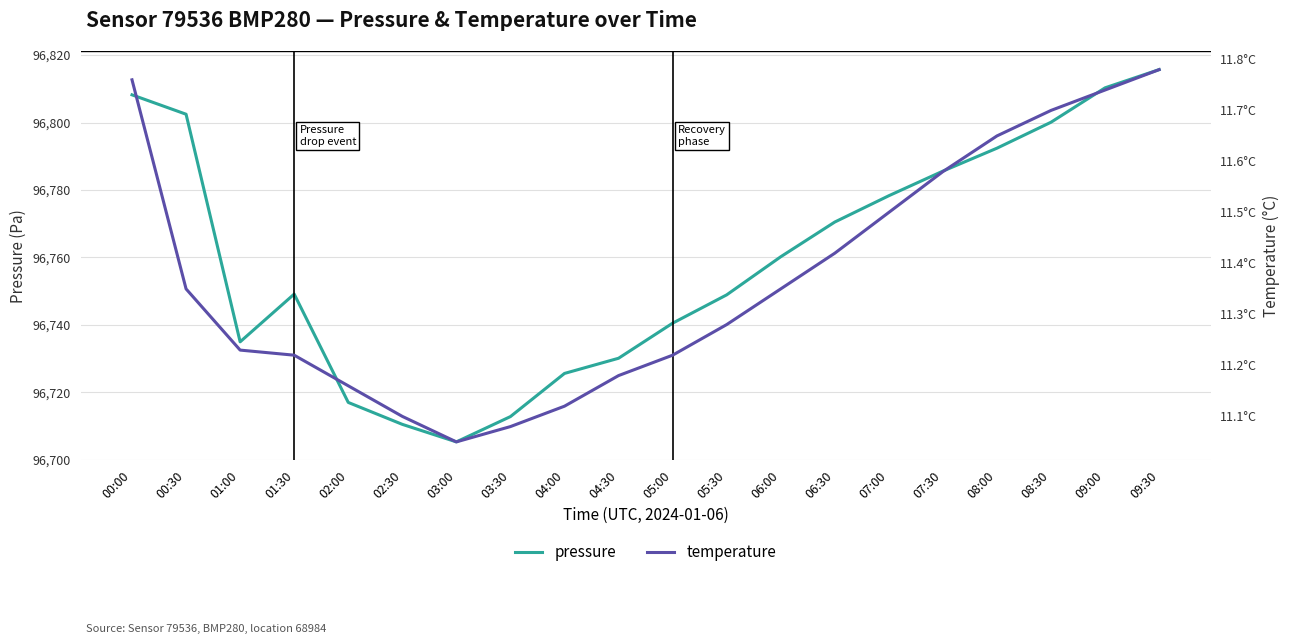

How many distinct data groups are displayed?

2